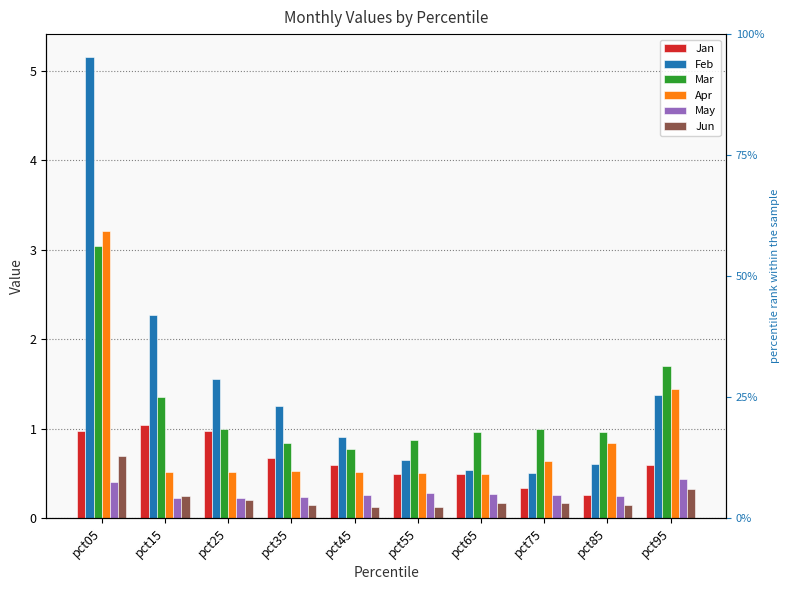

Does the chart contain any negative values?

No